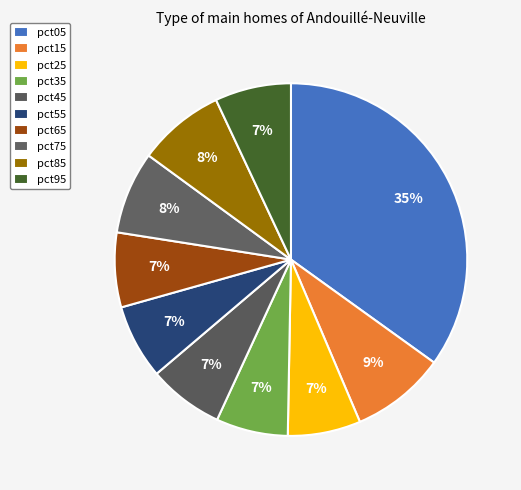

How many slices are in this pie chart?

10